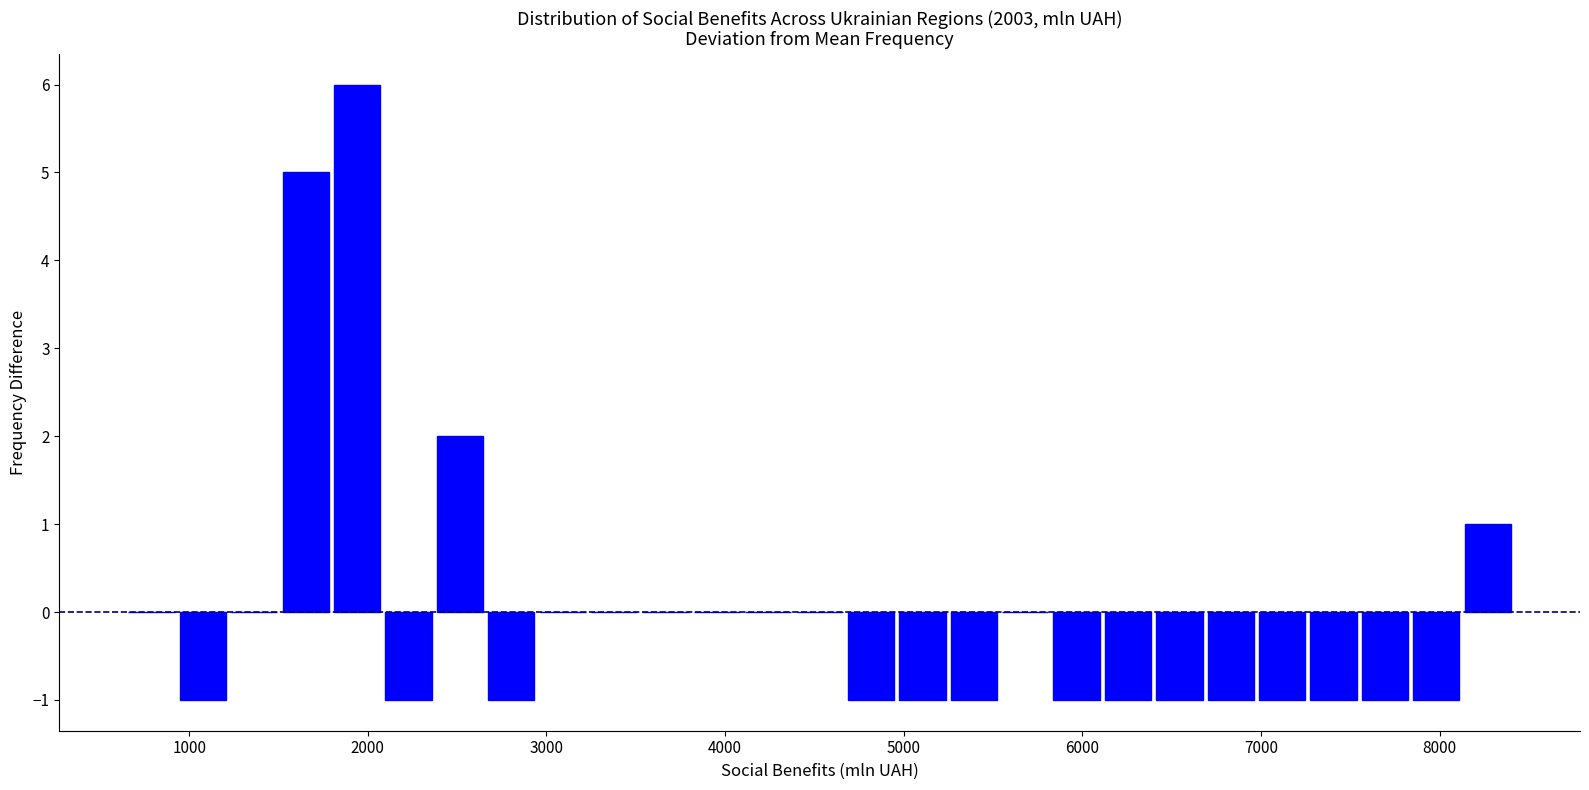

Around what value on the x-axis is the tallest bar? Give the approximate position of its centre, as read against the axis.

1900